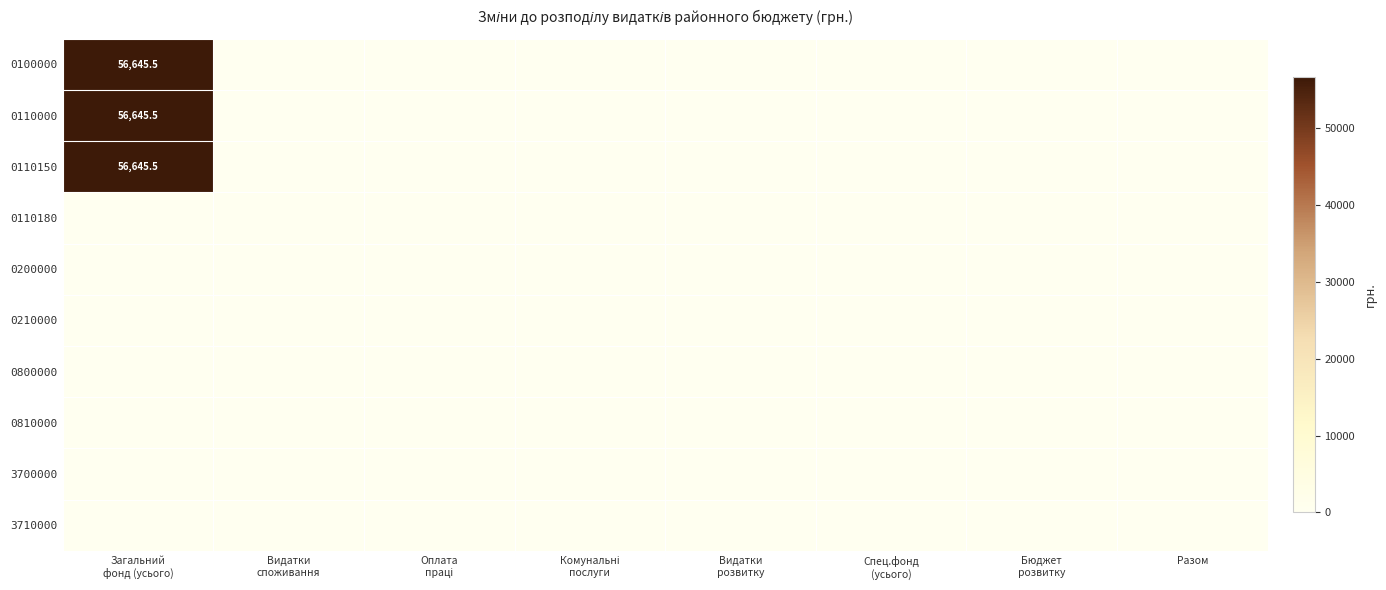

List the labels in order of 0110000 value, smallest first.

Видатки споживання, Оплата праці, Комунальні послуги, Видатки розвитку, Спец.фонд (усього), Бюджет розвитку, Разом, Загальний фонд (усього)